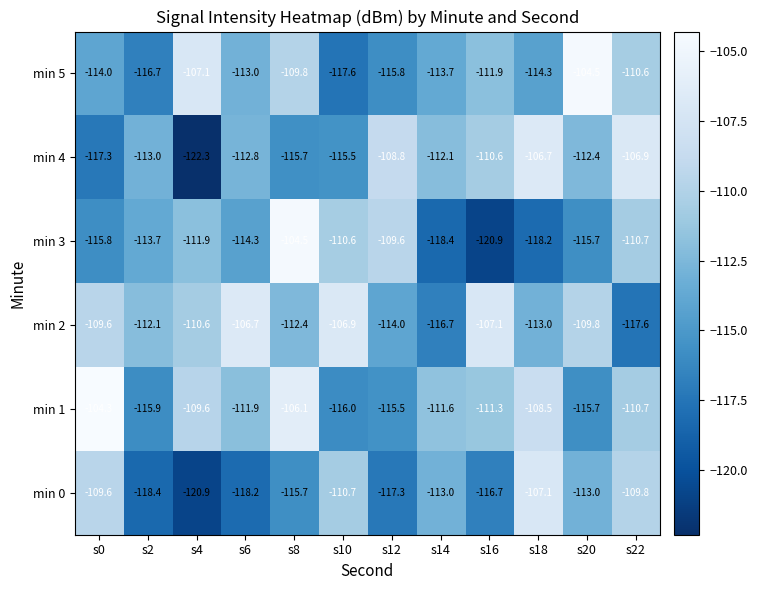

The min 1 series shows -151.0 at s22. True or false?

False